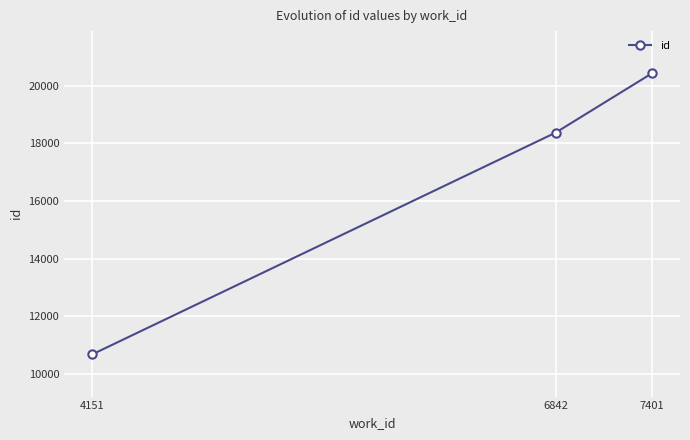

Rank the categories by value from highest to lowest.

7401, 6842, 4151